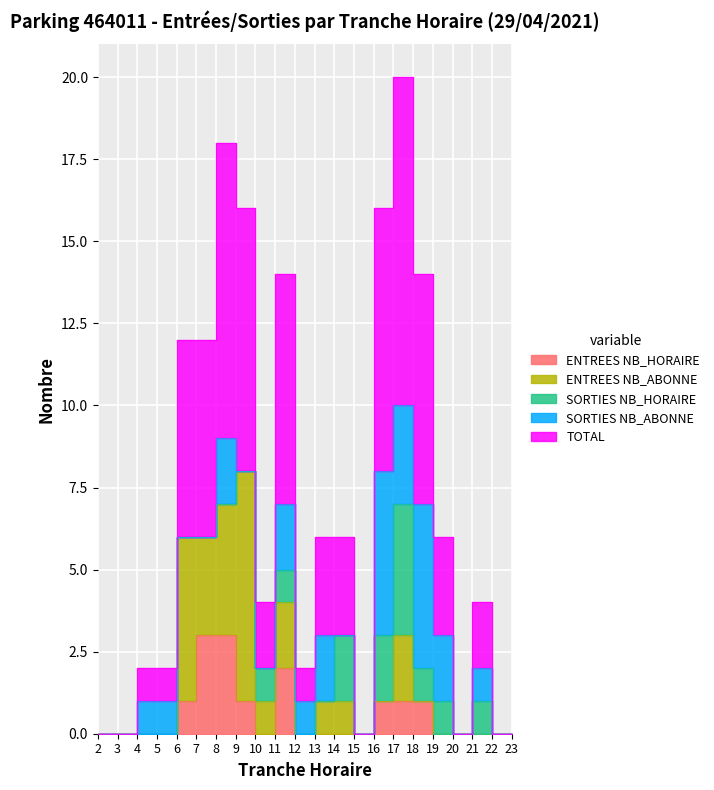

Is the value of ENTREES NB_ABONNE at 18 greater than the value of SORTIES NB_ABONNE at 9?

No